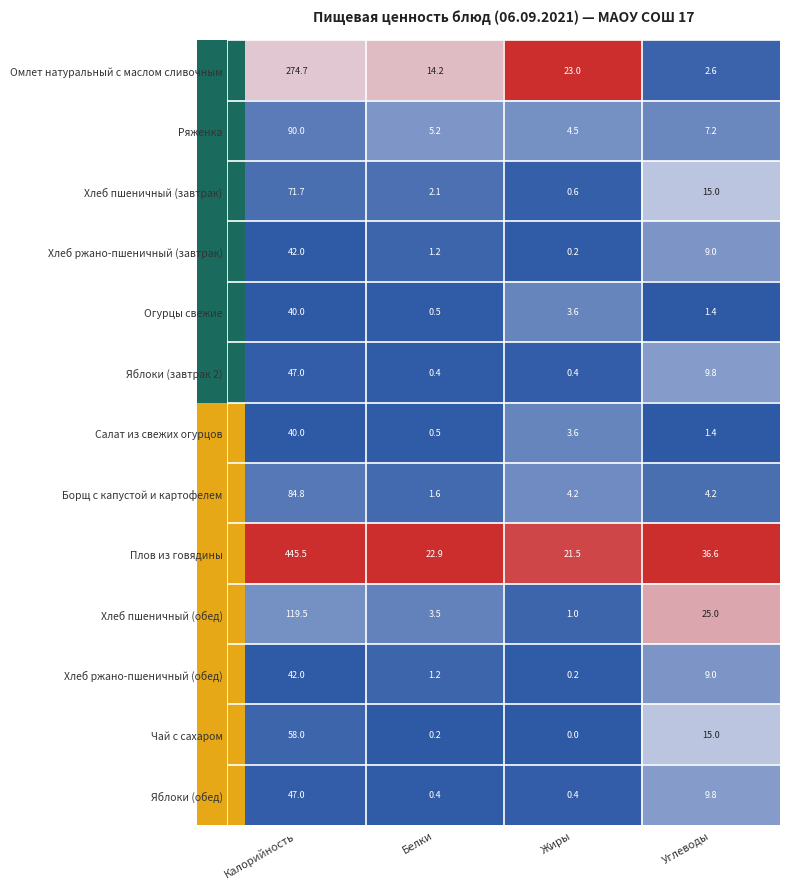

Is it true that Омлет натуральный с маслом сливочным equals 417.2 at Калорийность?

False